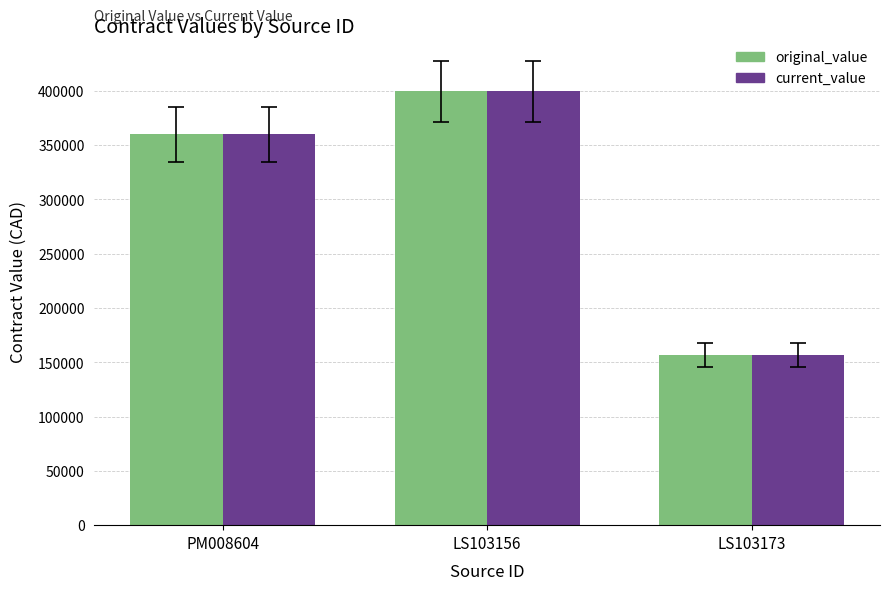

What is the total value across all series at LS103173?

313337.2